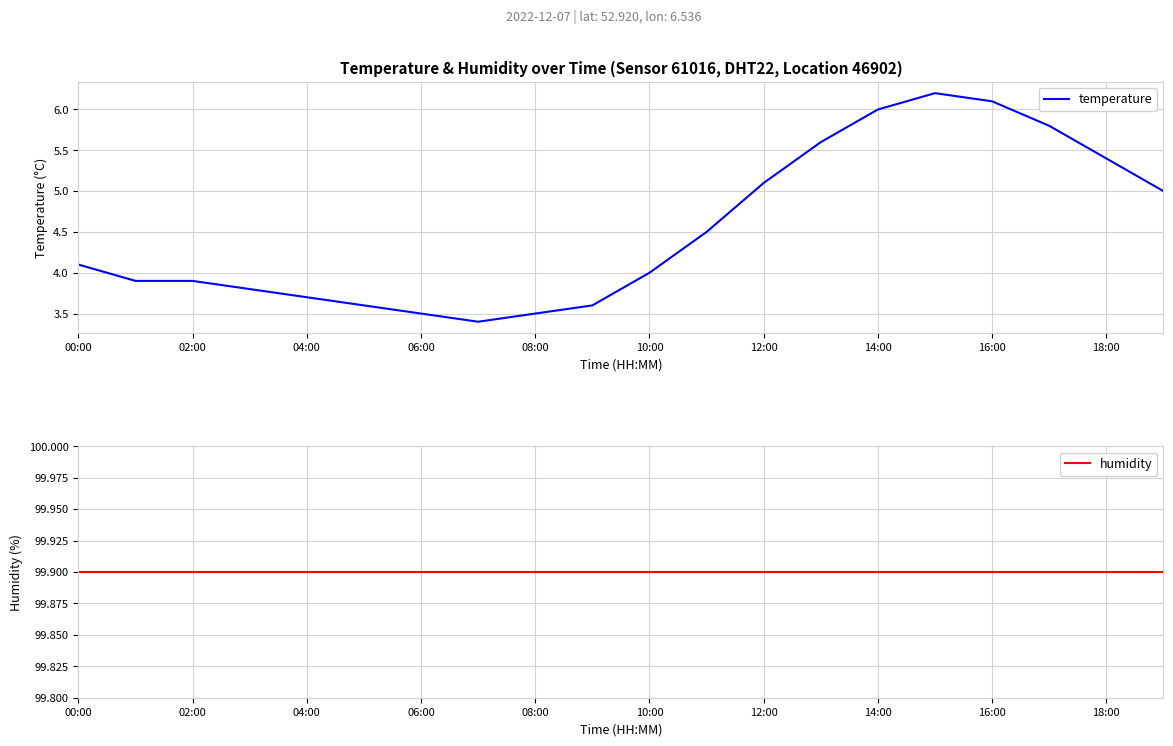

What is the minimum value for temperature?

3.4